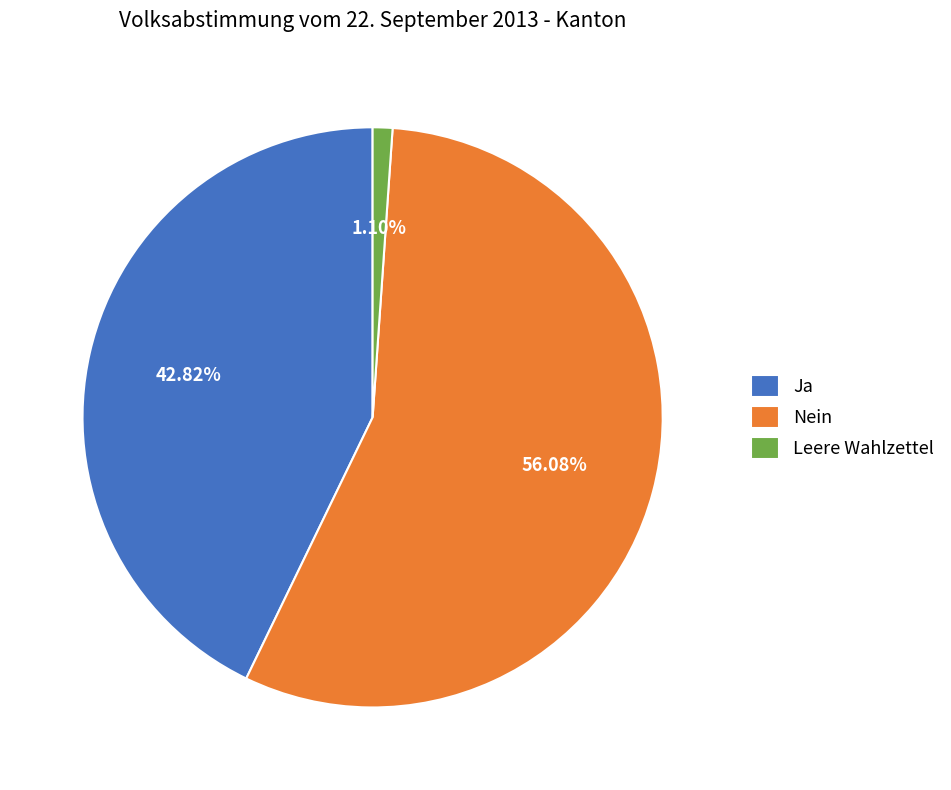

To the nearest percent, what percentage of the pie is Ja?

43%